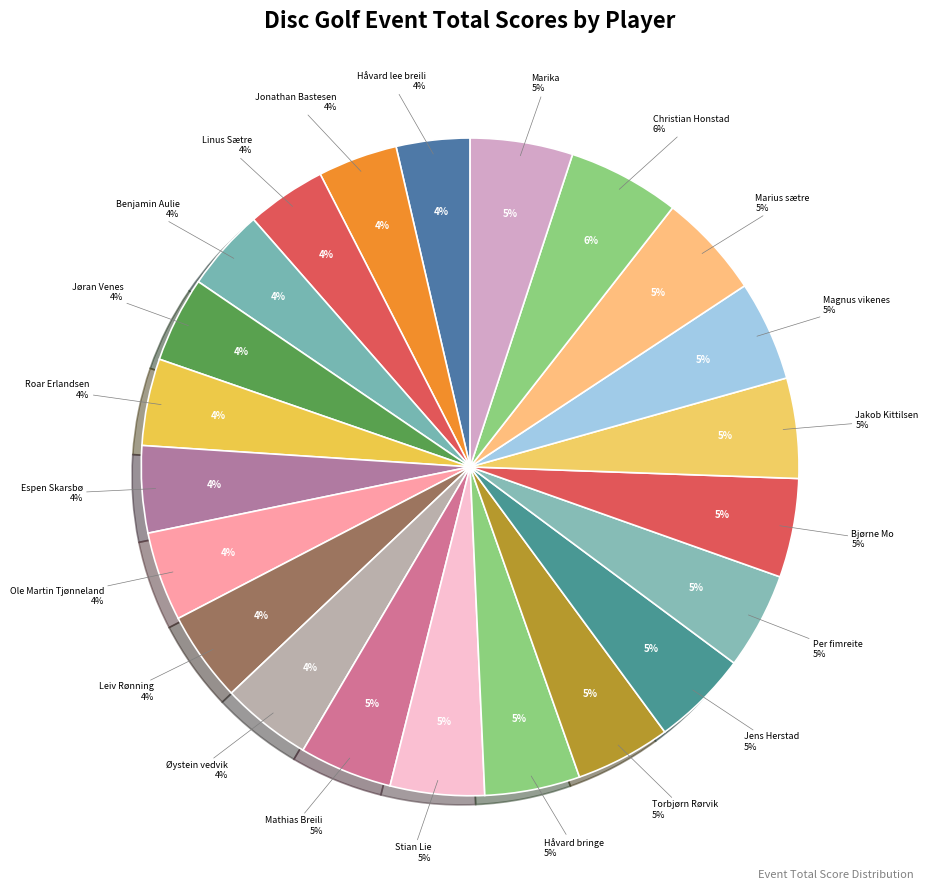

To the nearest percent, what is the average slice percentage?

5%